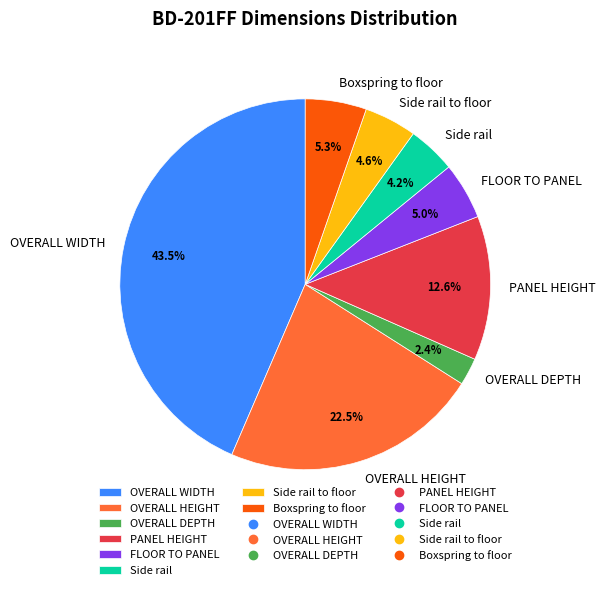

To the nearest percent, what is the combined percentage of PANEL HEIGHT and Side rail to floor?

17%